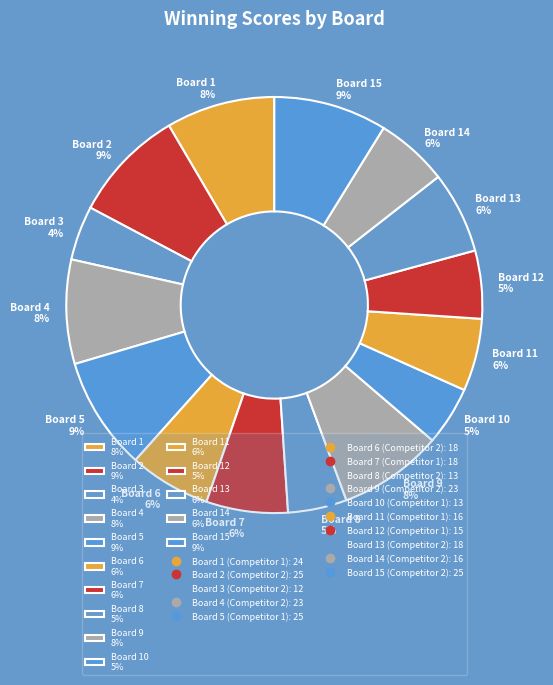

Combined, do Board 10 5% and Board 12 5% account for over 50%?

No